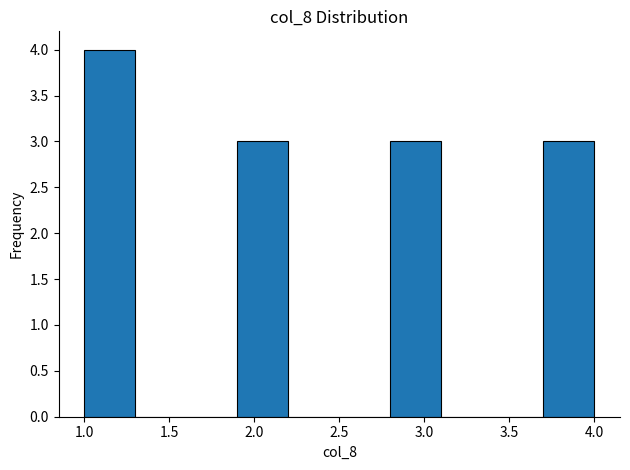

Reading left to right, list every bar in this chart as the range it spans on the x-axis followed by its height. The values are not printed on the chart, so give them approximately, as read against the axis.

1.0 to 1.3: 4
1.3 to 1.6: 0
1.6 to 1.9: 0
1.9 to 2.2: 3
2.2 to 2.5: 0
2.5 to 2.8: 0
2.8 to 3.1: 3
3.1 to 3.4: 0
3.4 to 3.7: 0
3.7 to 4.0: 3